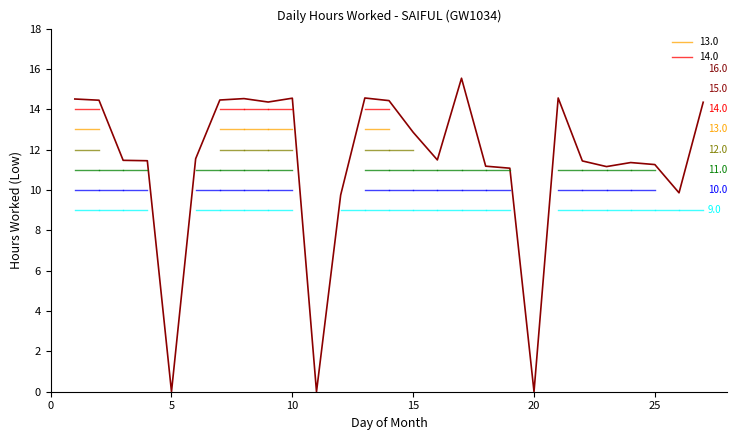

What is the average value?

11.3